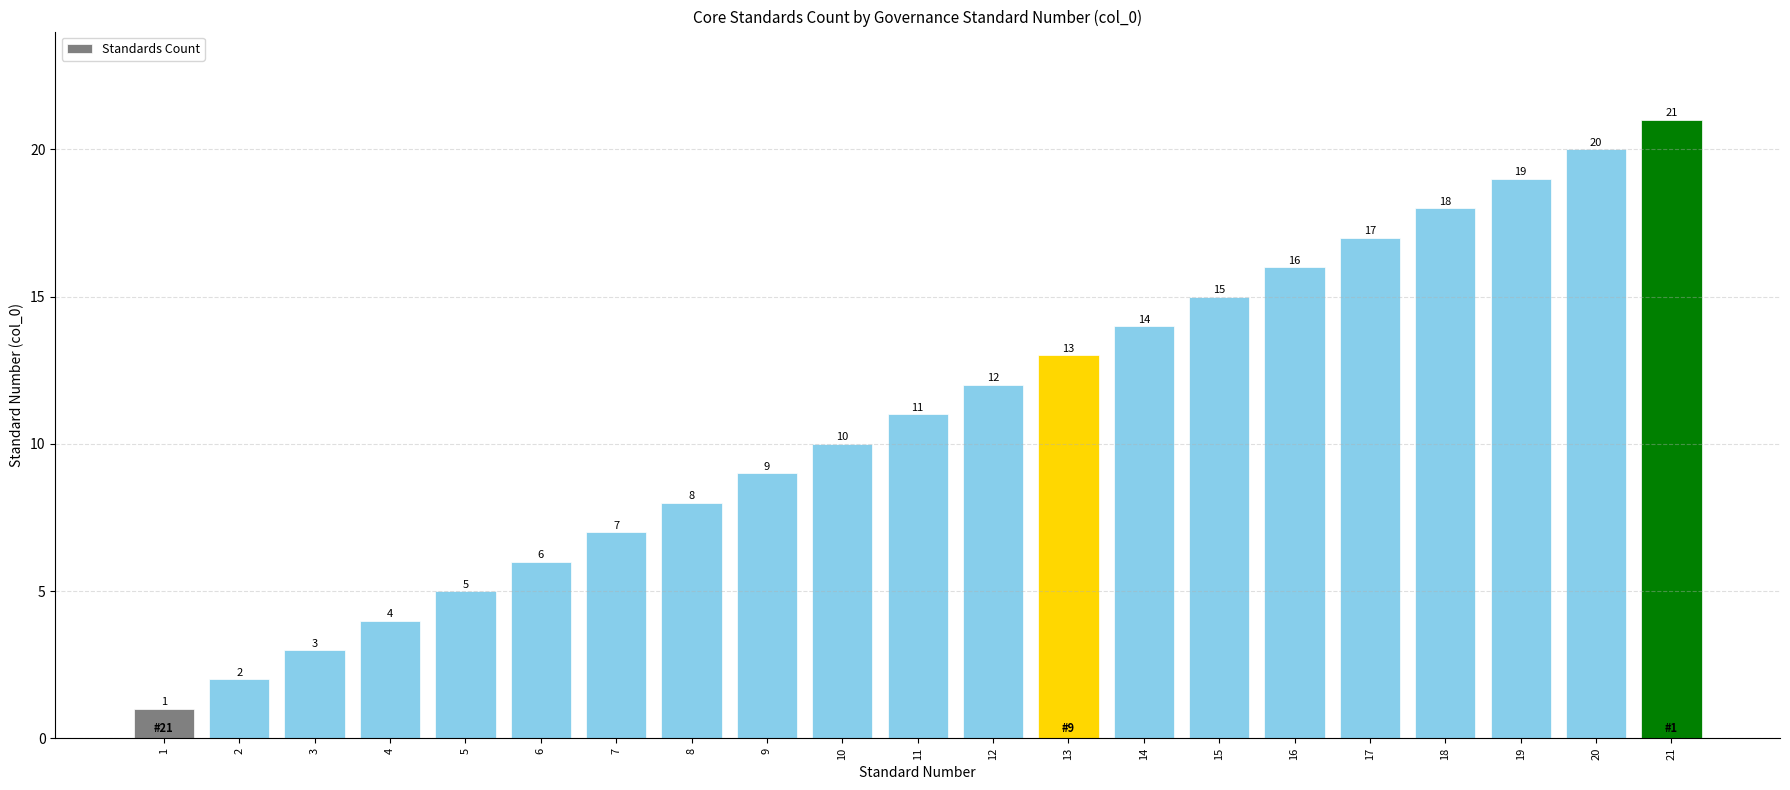

Which category has the highest value across all series?

21